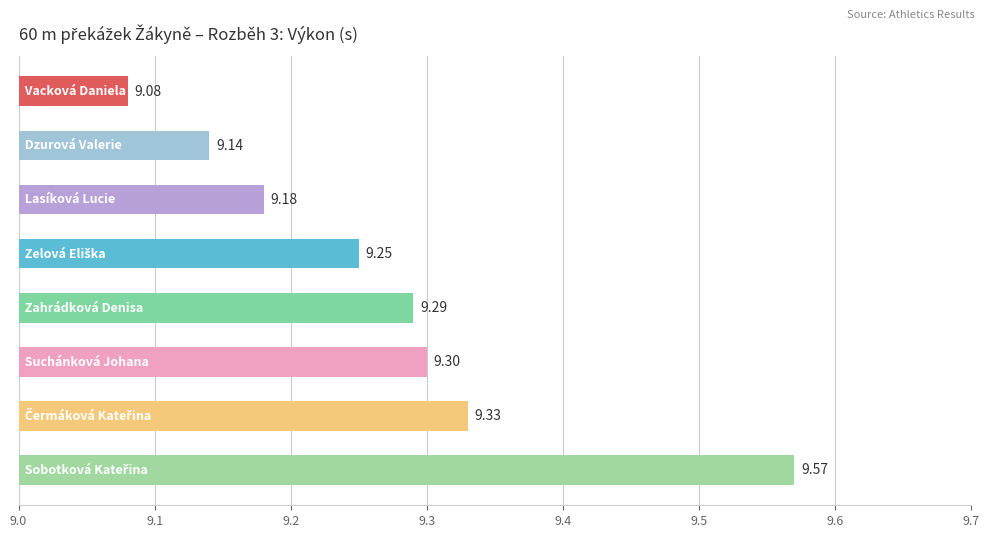

What is the average value?

9.3